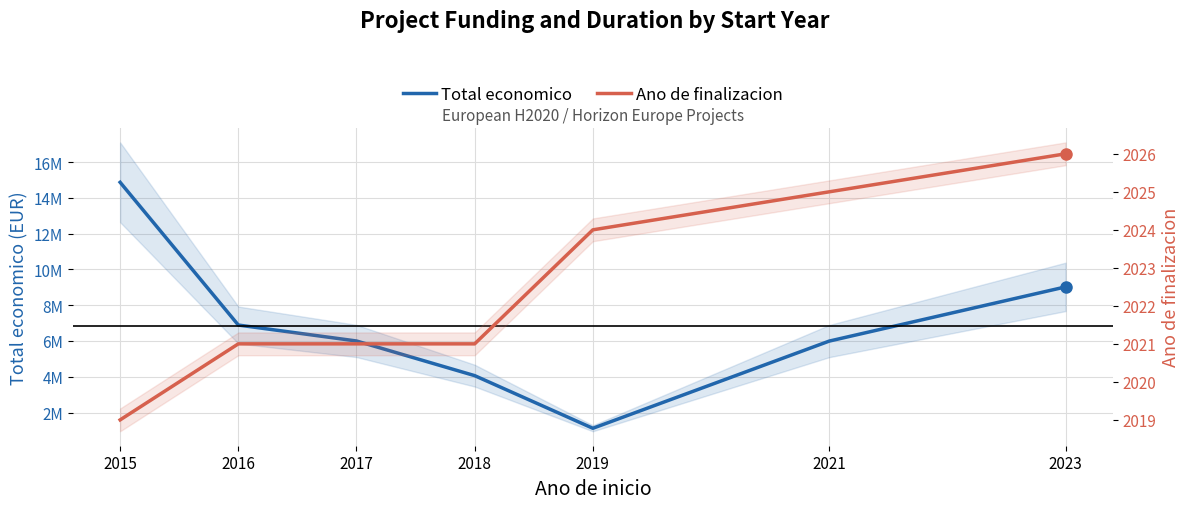

What value does the Total economico series have at 2021, to the nearest 50?

5993550